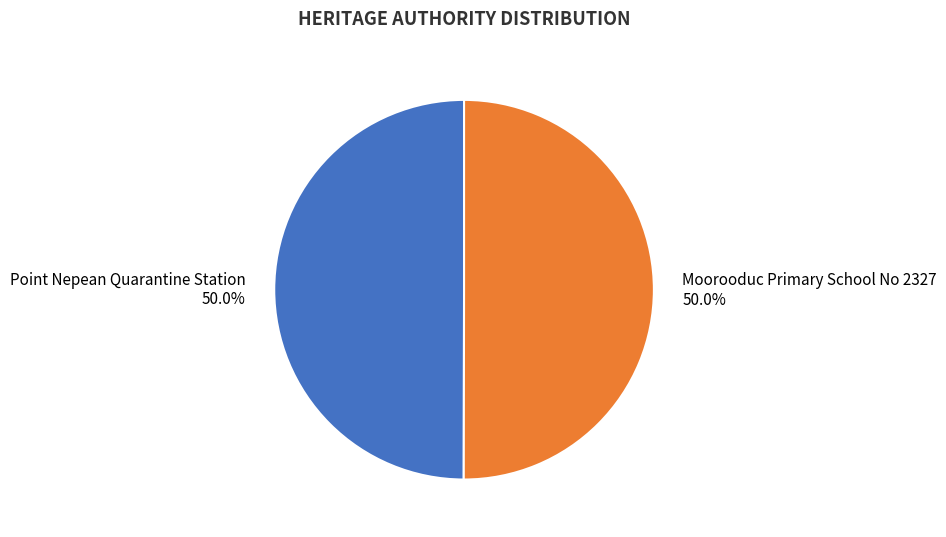

Count the number of slices in the pie.

2